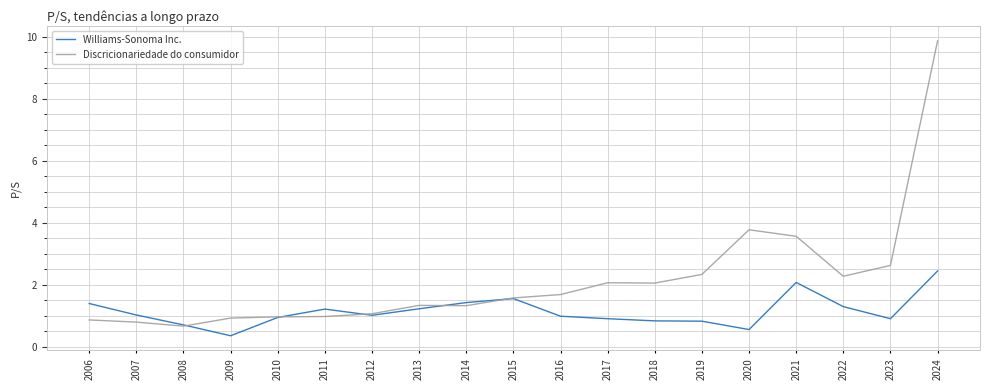

Which series changed the most between 2012 and 2019?

Discricionariedade do consumidor